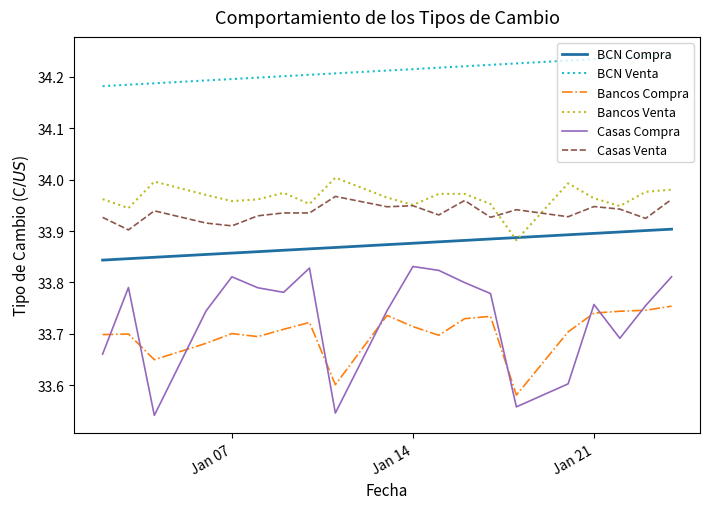

True or false: Casas Compra has more than 1 interior local peaks.

True